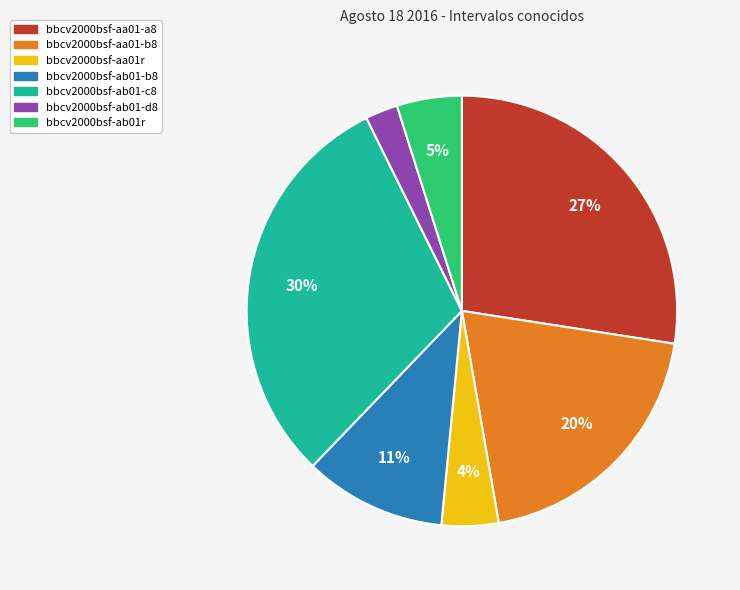

Between bbcv2000bsf-ab01-d8 and bbcv2000bsf-ab01-b8, which is larger?

bbcv2000bsf-ab01-b8